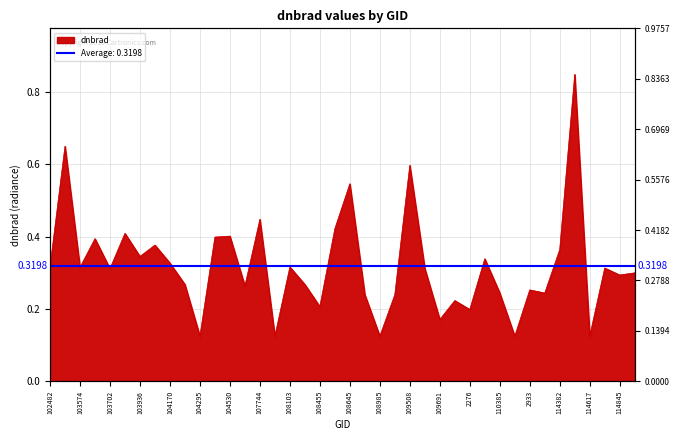

Between 104287 and 103574, which is larger?

103574